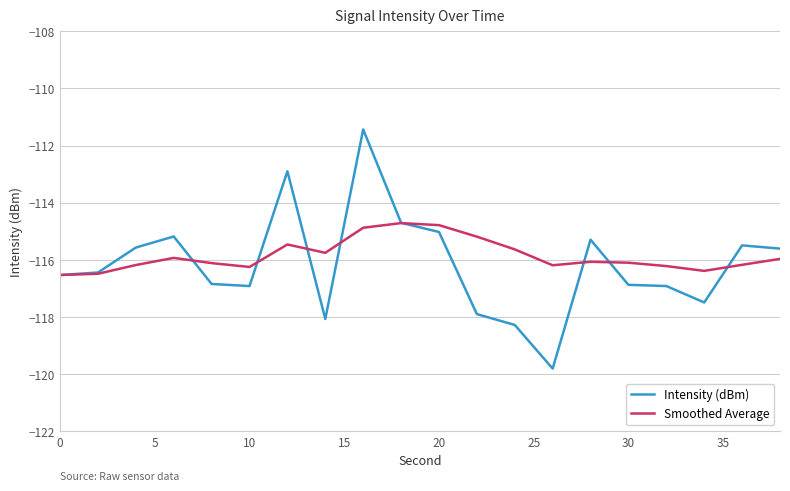

What is the greatest value displayed?

-111.4